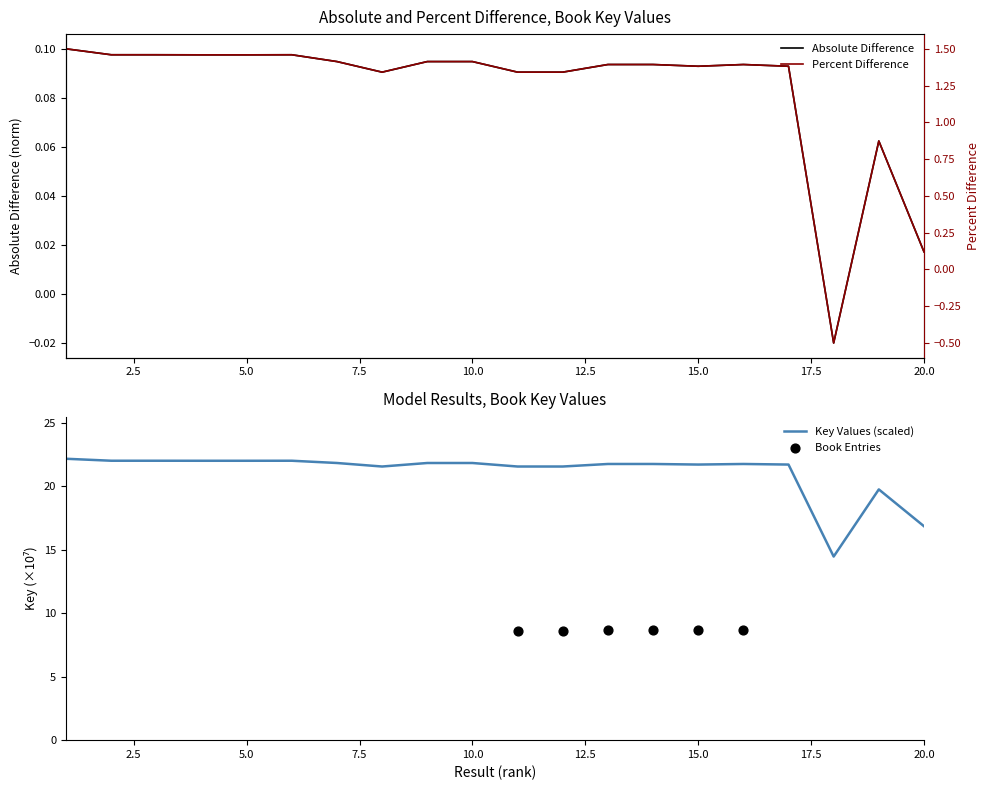

What is the change in value from 2 to 20?

-1.3